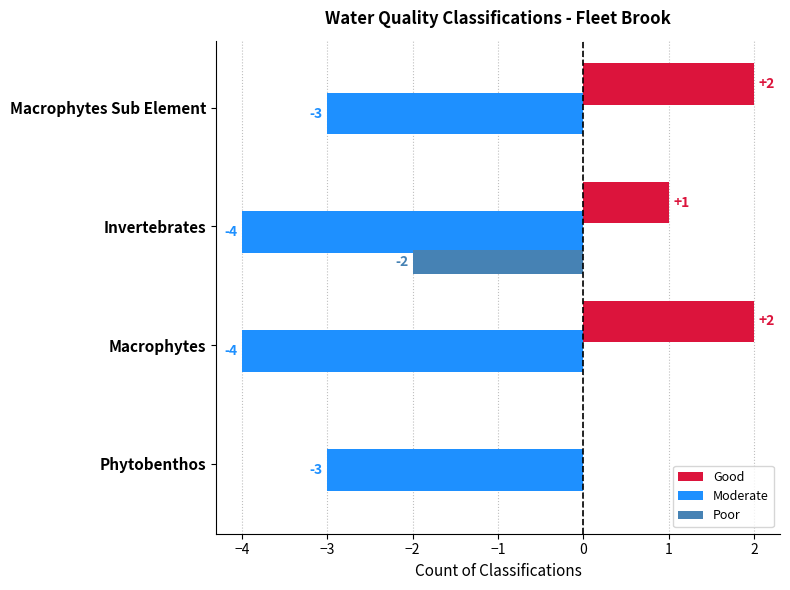

The value of Good at Macrophytes Sub Element is 4. True or false?

False